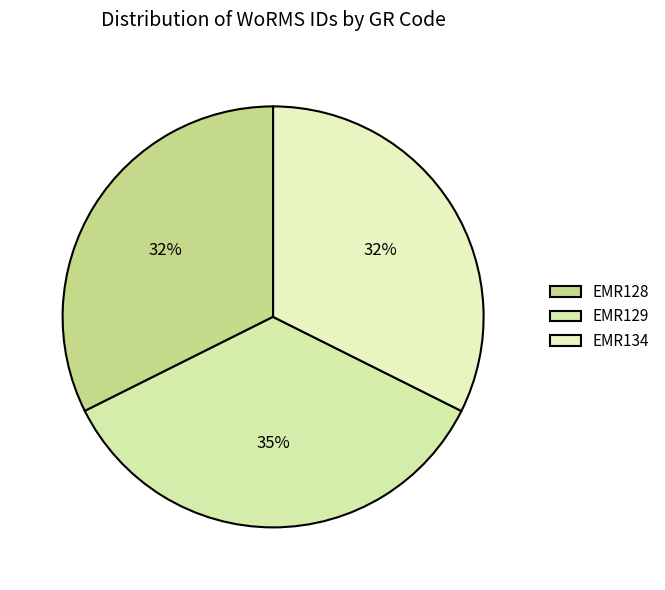

How many slices are in this pie chart?

3